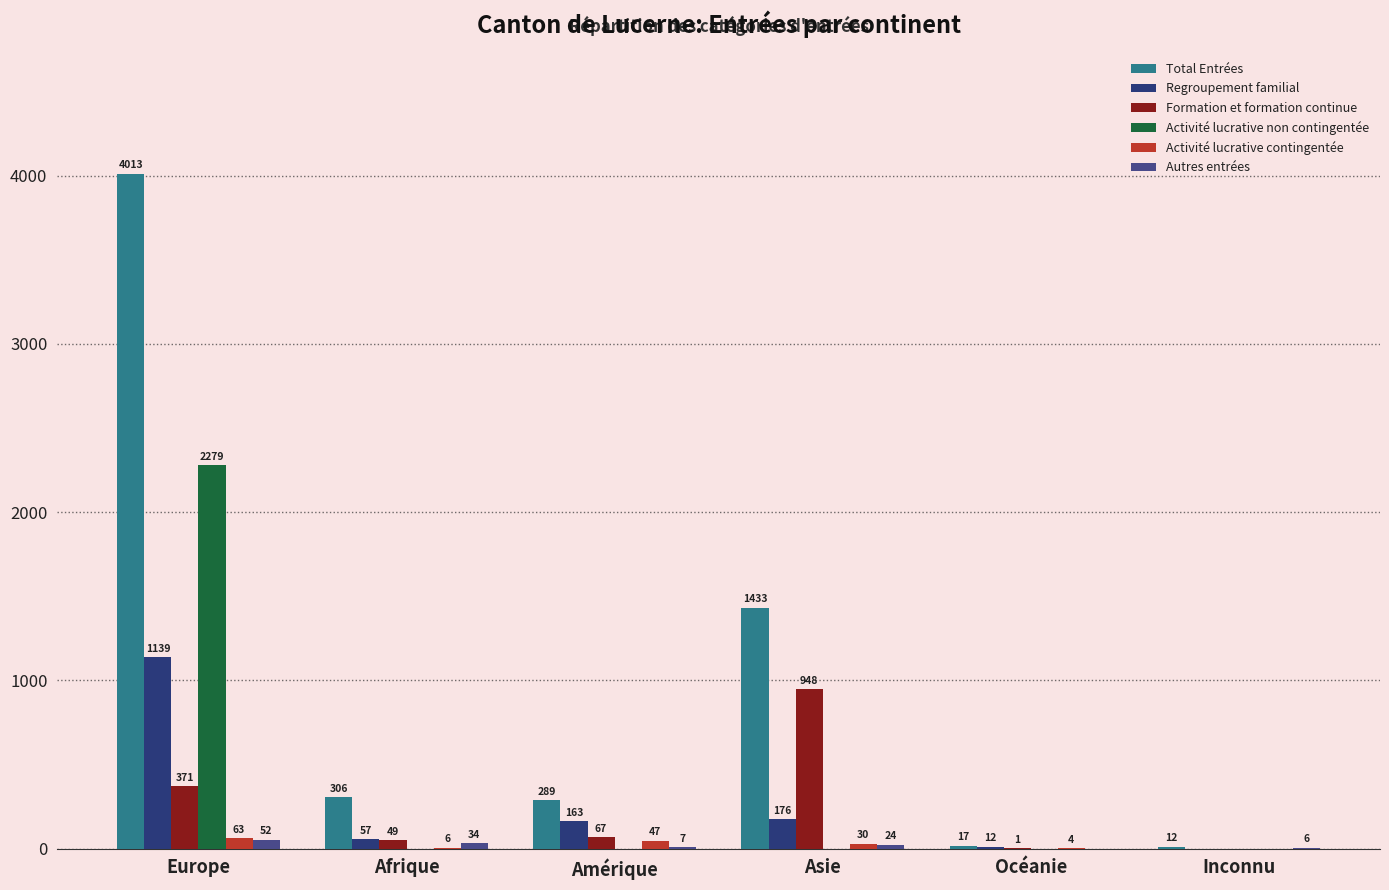

What is the spread (max minus min) of values at Inconnu?

12